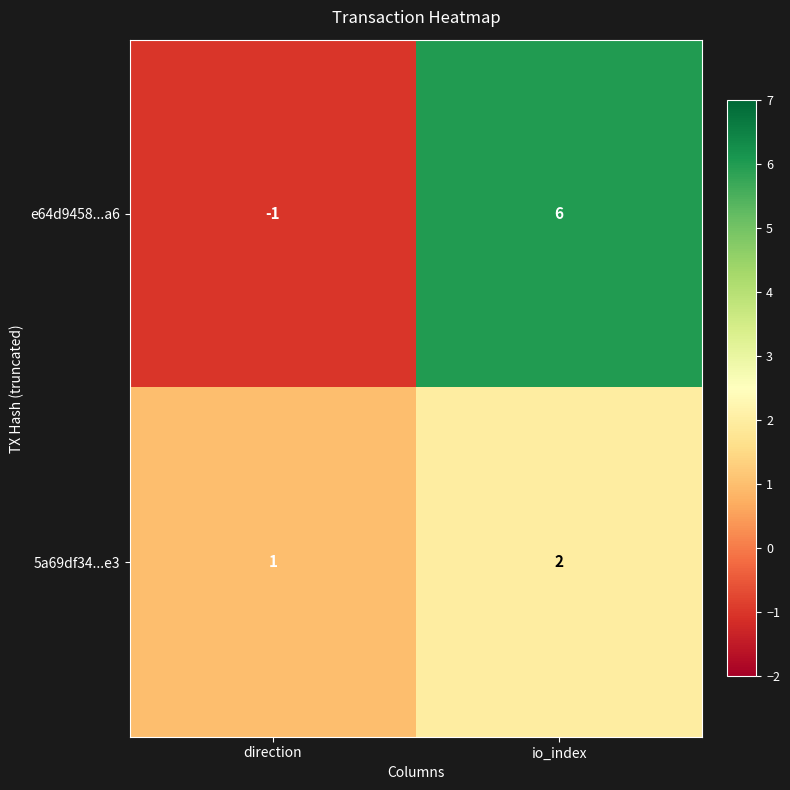

What is the difference between the highest and lowest values at io_index?

4